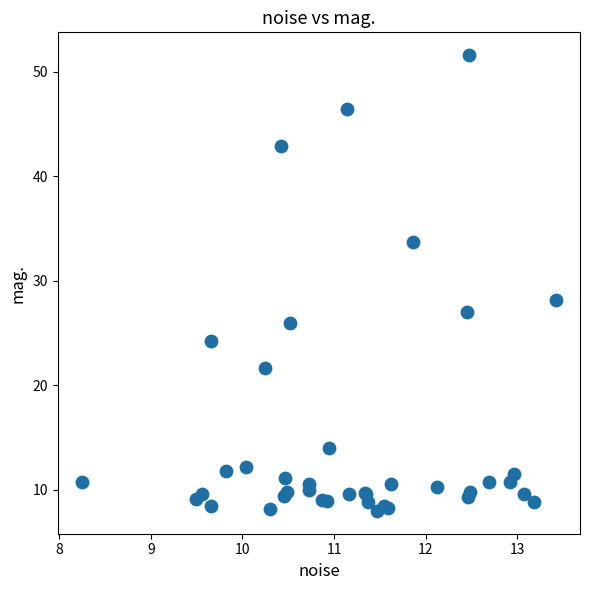

What Y value in the scatter plot is closest to 29?

28.1